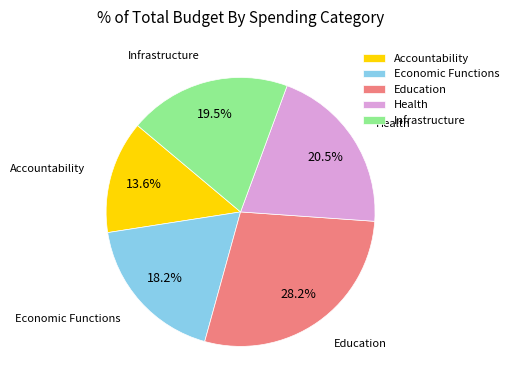

Which has a higher value, Accountability or Infrastructure?

Infrastructure